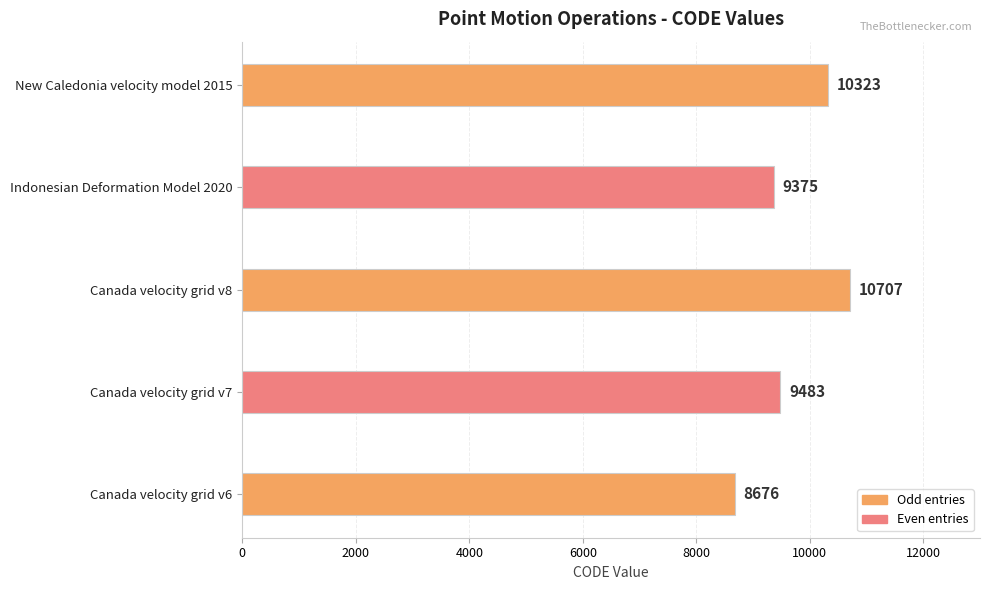

Does the chart contain any negative values?

No